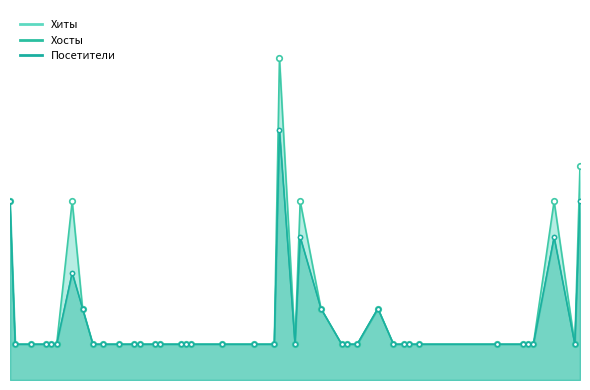

At which category is the sum across all series the highest?

2024-03-07